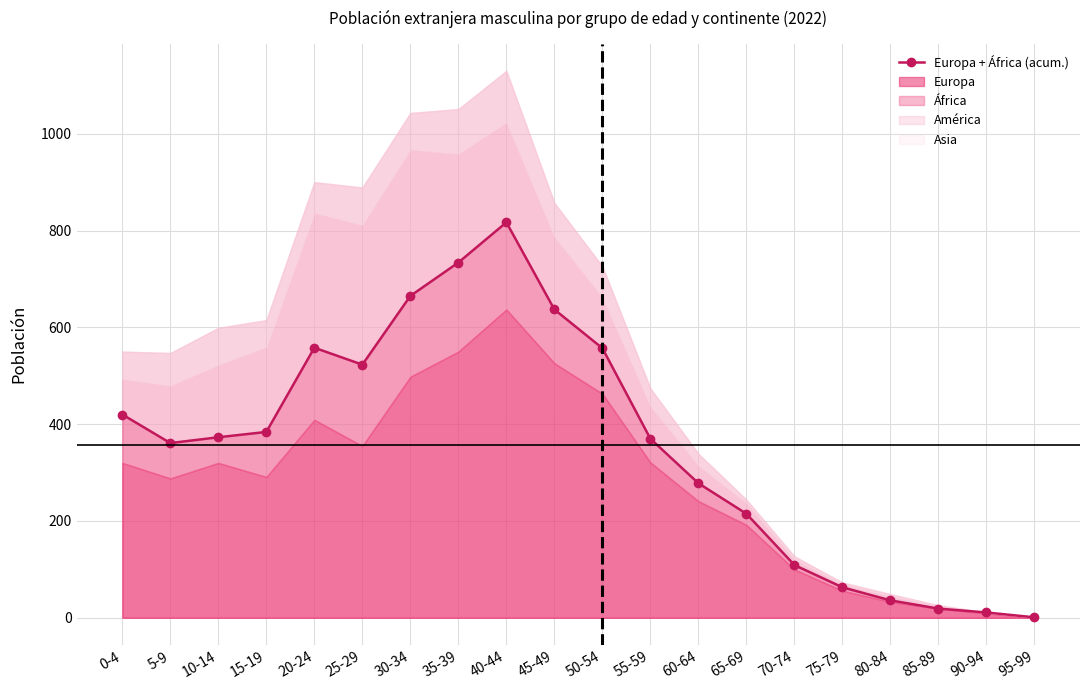

List the labels in order of value, smallest first.

95-99, 90-94, 85-89, 80-84, 75-79, 70-74, 65-69, 60-64, 5-9, 55-59, 10-14, 15-19, 0-4, 25-29, 50-54, 20-24, 45-49, 30-34, 35-39, 40-44